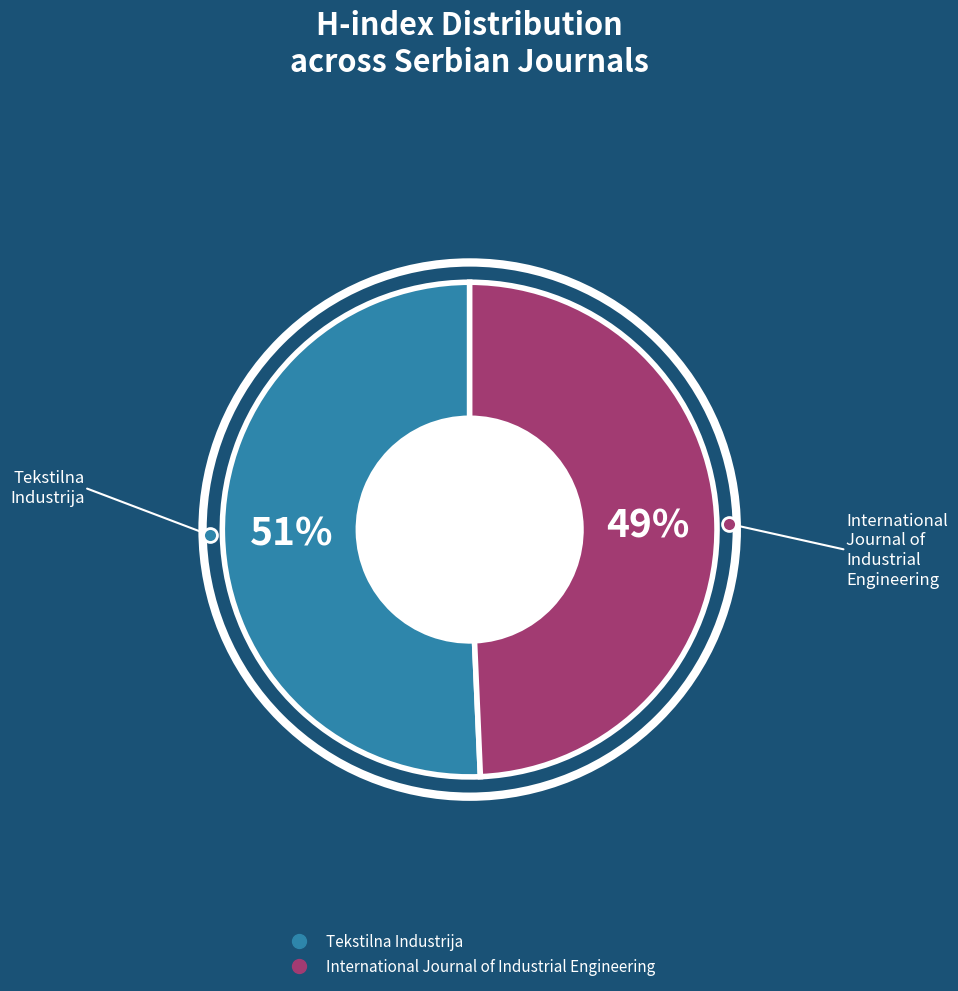

What is the largest slice in the pie chart?

Tekstilna Industrija